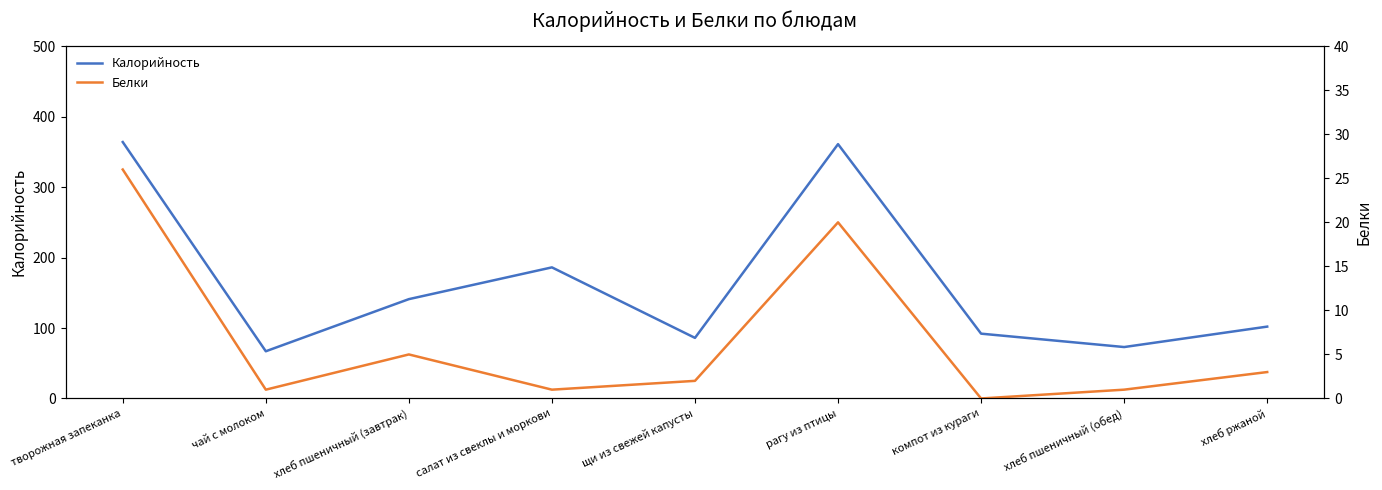

The value of Белки at хлеб ржаной is 1.0. True or false?

False